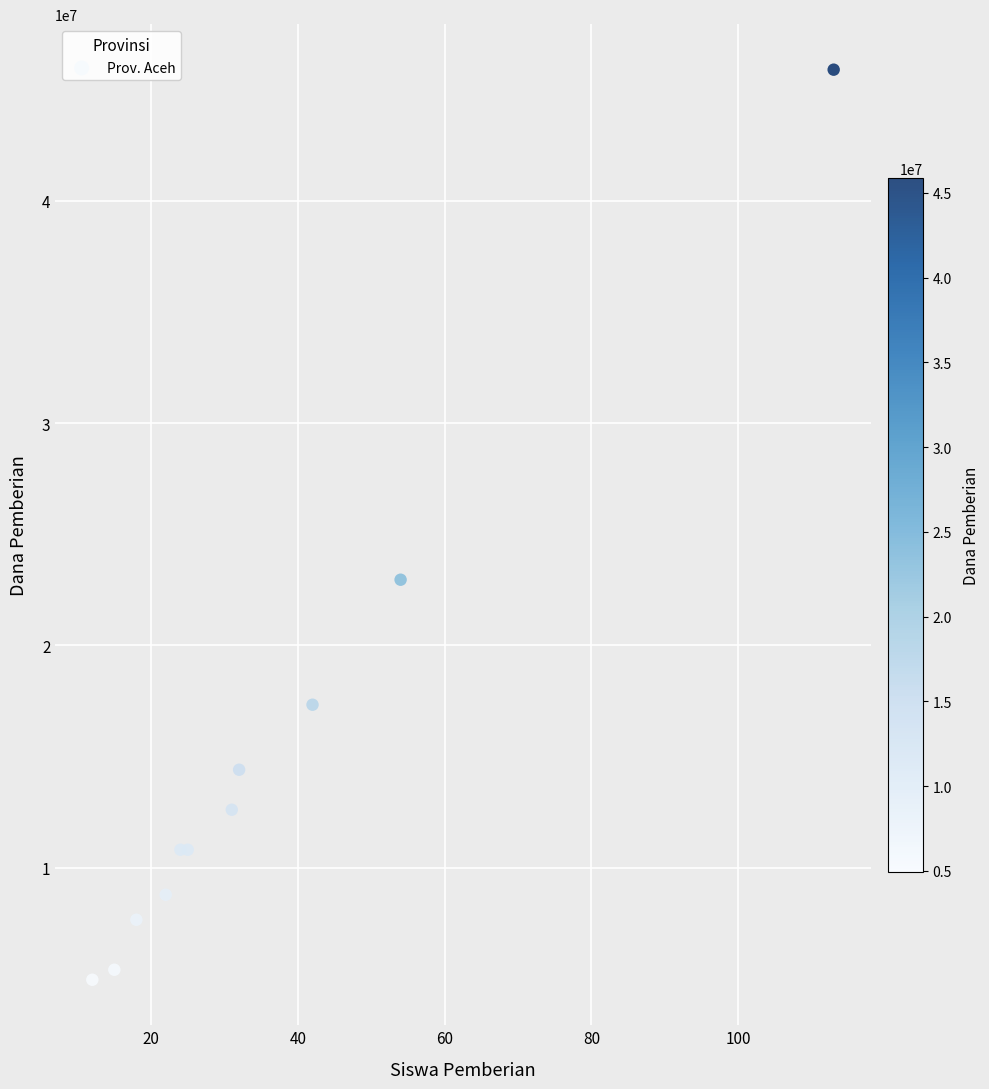

What Y value in the scatter plot is closest to 25425000?

22950000